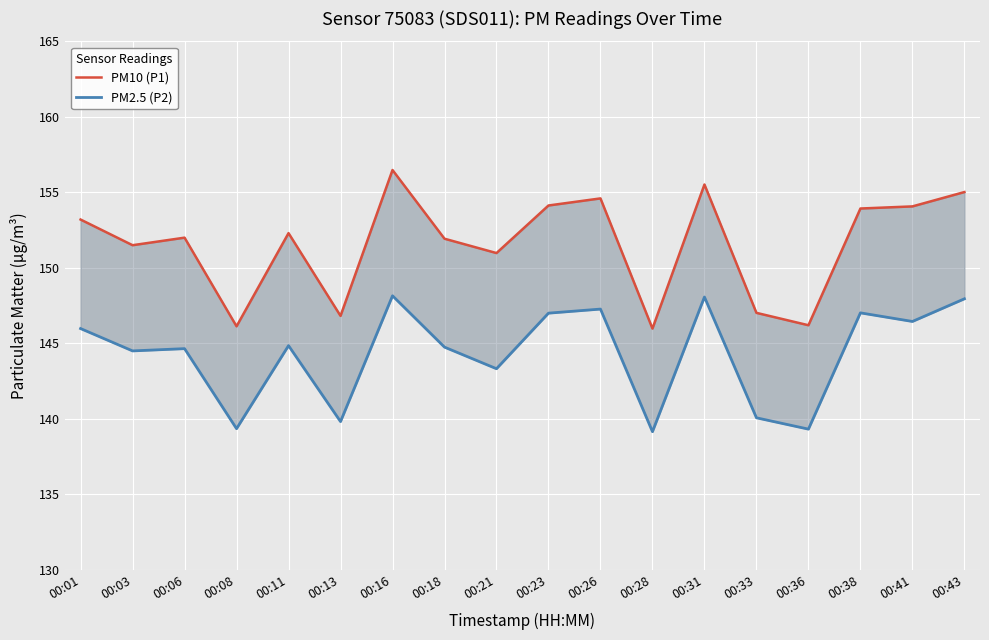

Rank the series at 00:43 from highest to lowest value.

PM10 (P1), PM2.5 (P2)